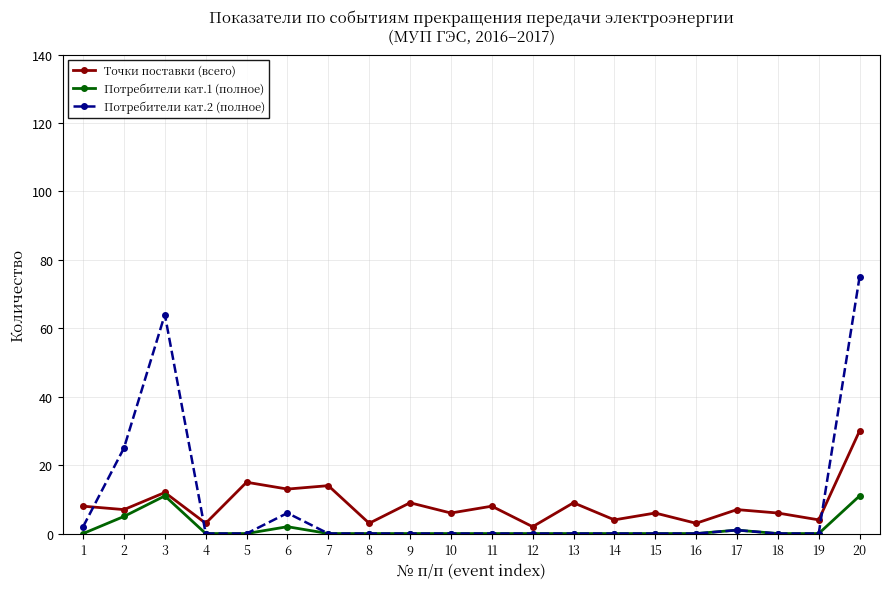

What is the greatest value displayed?

75